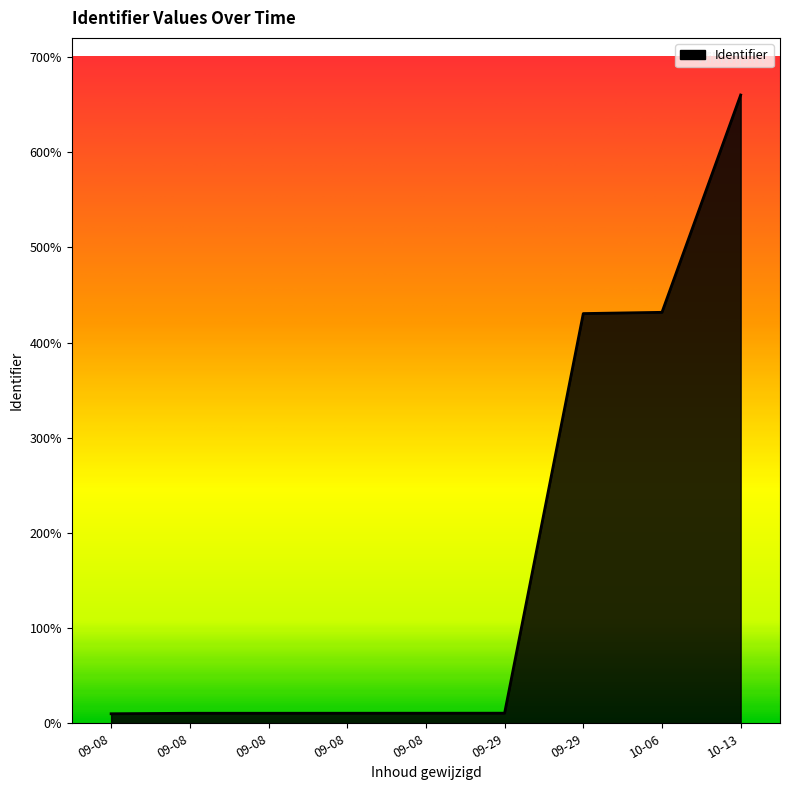

Reading left to right, what are all the values shown in this chart?

100000.0	105171.9	105264.2	105448.9	105726.0	106003.0	4303975.5	4317089.8	6600000.0